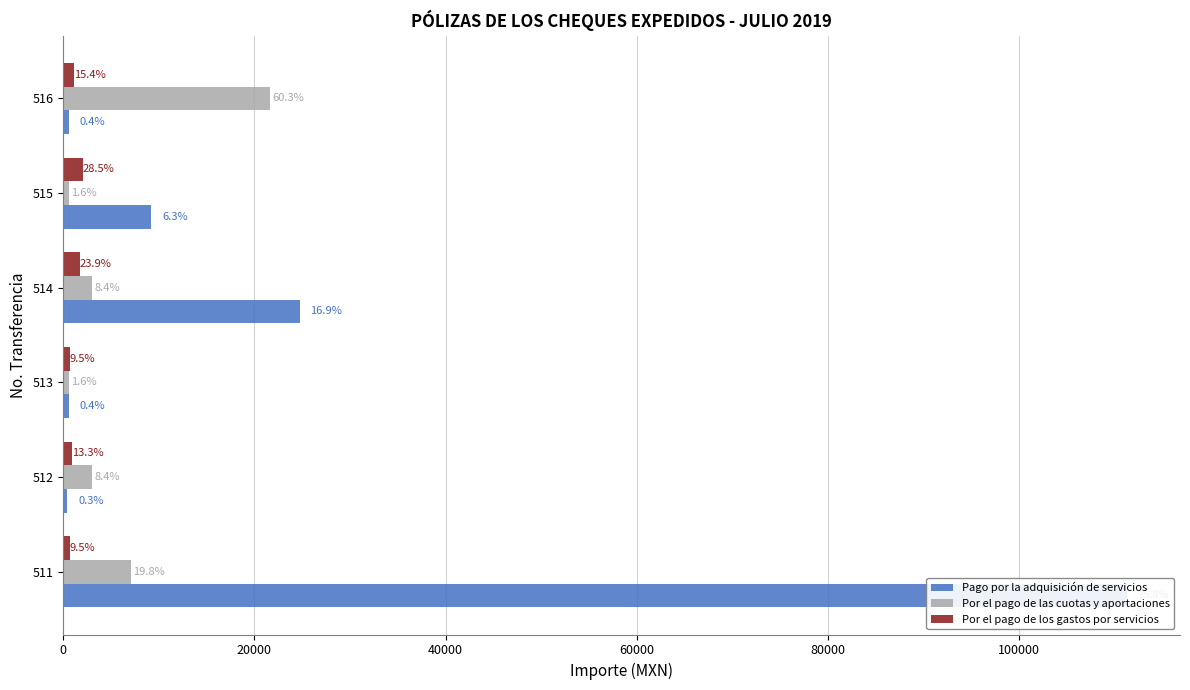

What is the sum of all Por el pago de las cuotas y aportaciones values?

35877.7